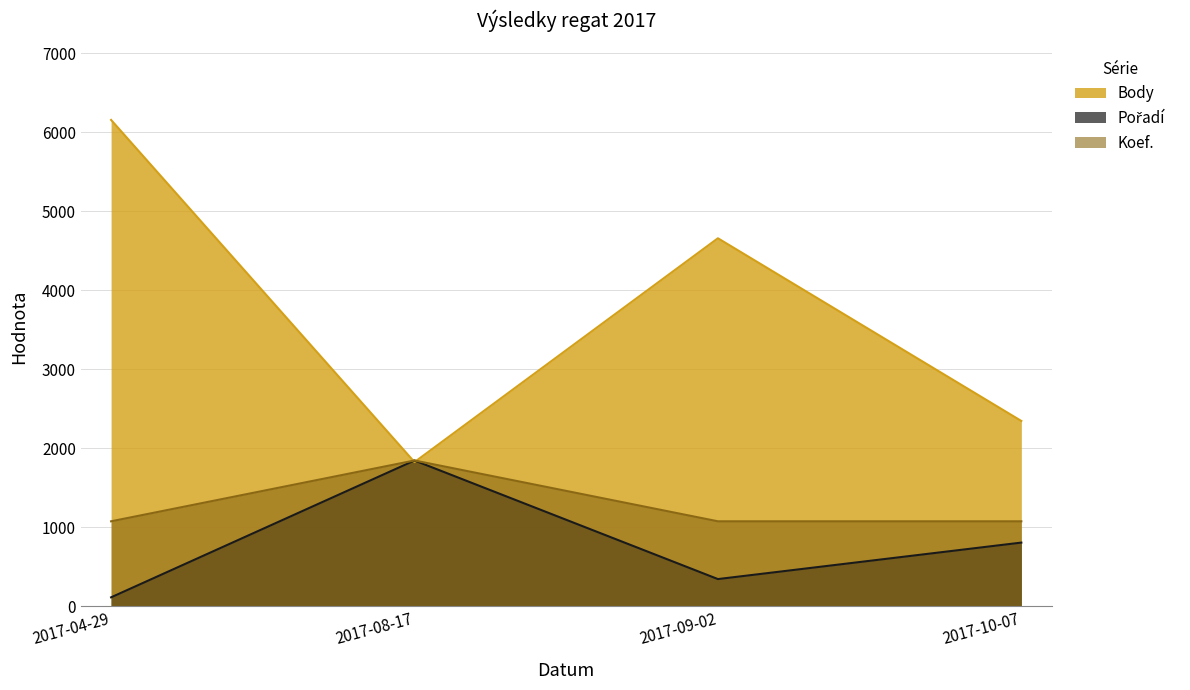

What is the label of the 4th point from the left?

2017-10-07